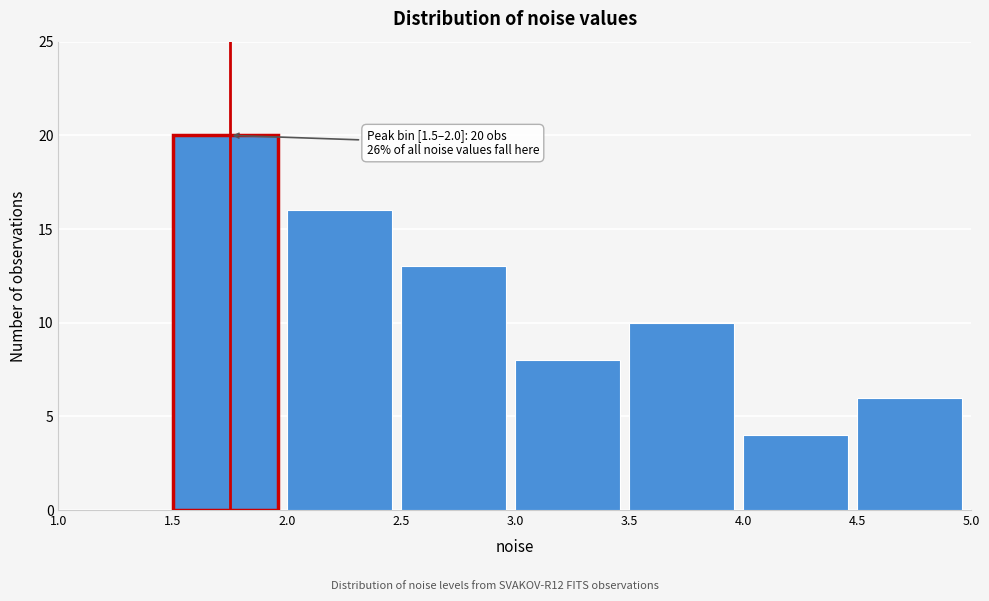

Over which range of the x-axis is the bar tallest?

1.5 to 2.0